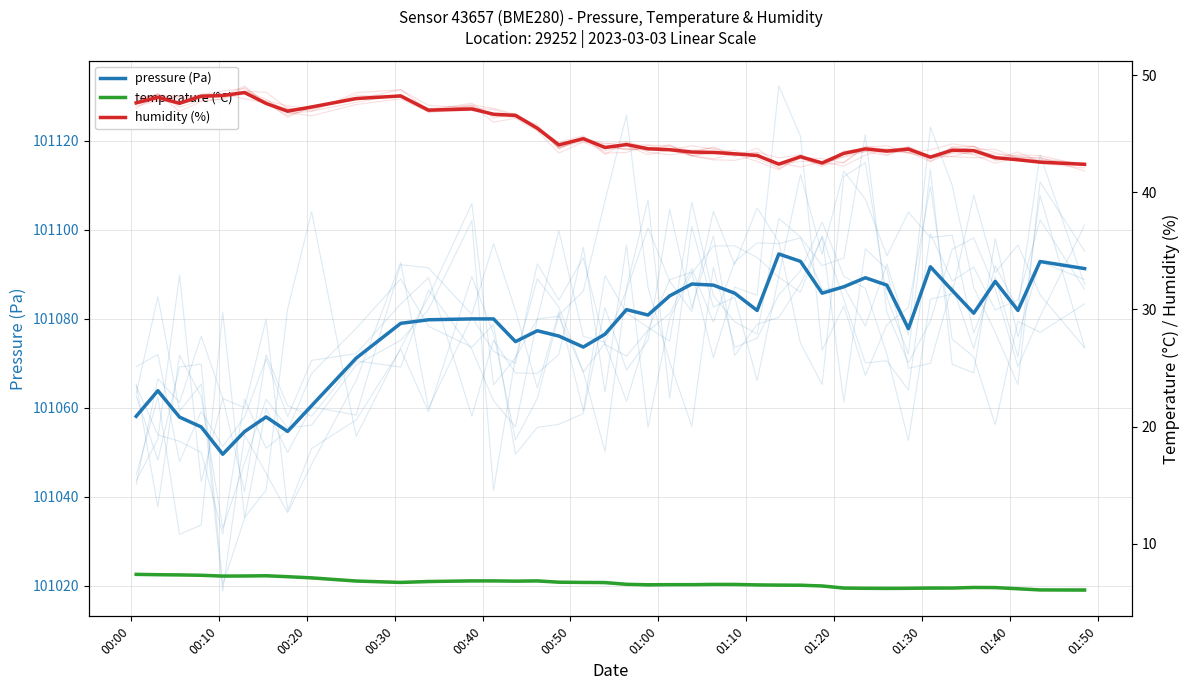

Does the chart display data point markers on the line(s)?

No